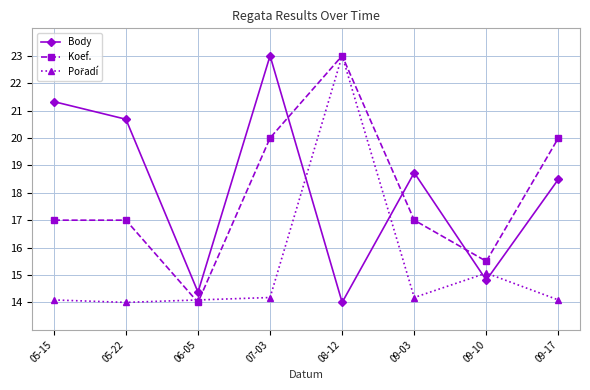

How many series are shown in this chart?

3